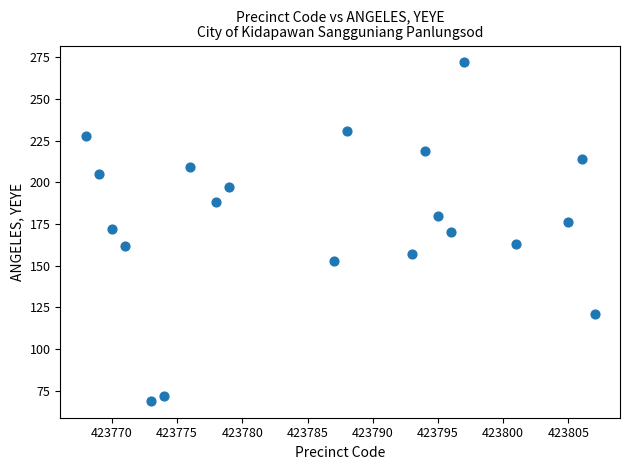

What is the range of X values (max minus min)?

39